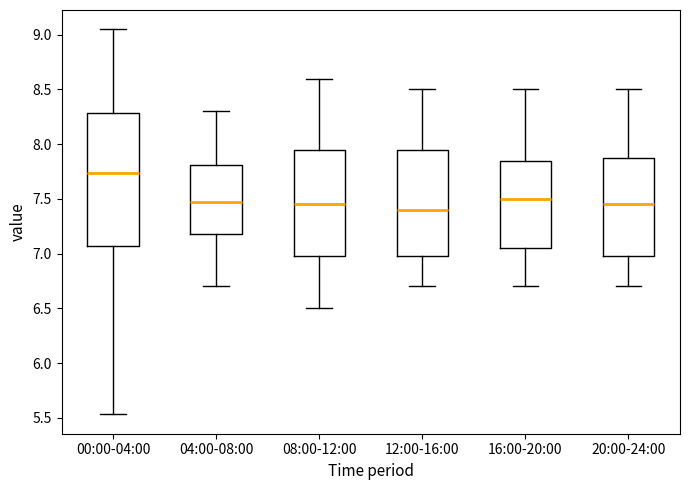

Reading left to right, read every box against the y-axis: the position of its median line, the range the box covers, and the ends of its whiskers. The values are not printed on the chart, so give them approximately, as read against the axis.

00:00-04:00: median 7.75, box 7.05 to 8.30, whiskers 5.55 to 9.05
04:00-08:00: median 7.50, box 7.20 to 7.80, whiskers 6.70 to 8.30
08:00-12:00: median 7.45, box 7.00 to 7.95, whiskers 6.50 to 8.60
12:00-16:00: median 7.40, box 7.00 to 7.95, whiskers 6.70 to 8.50
16:00-20:00: median 7.50, box 7.05 to 7.85, whiskers 6.70 to 8.50
20:00-24:00: median 7.45, box 7.00 to 7.90, whiskers 6.70 to 8.50